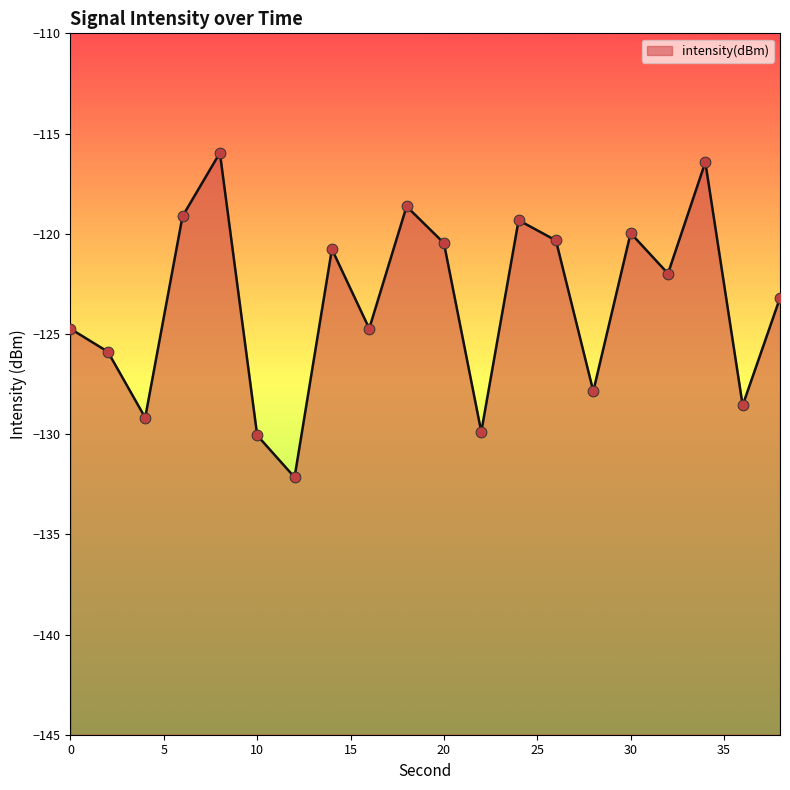

Between 8 and 18, which is larger?

8